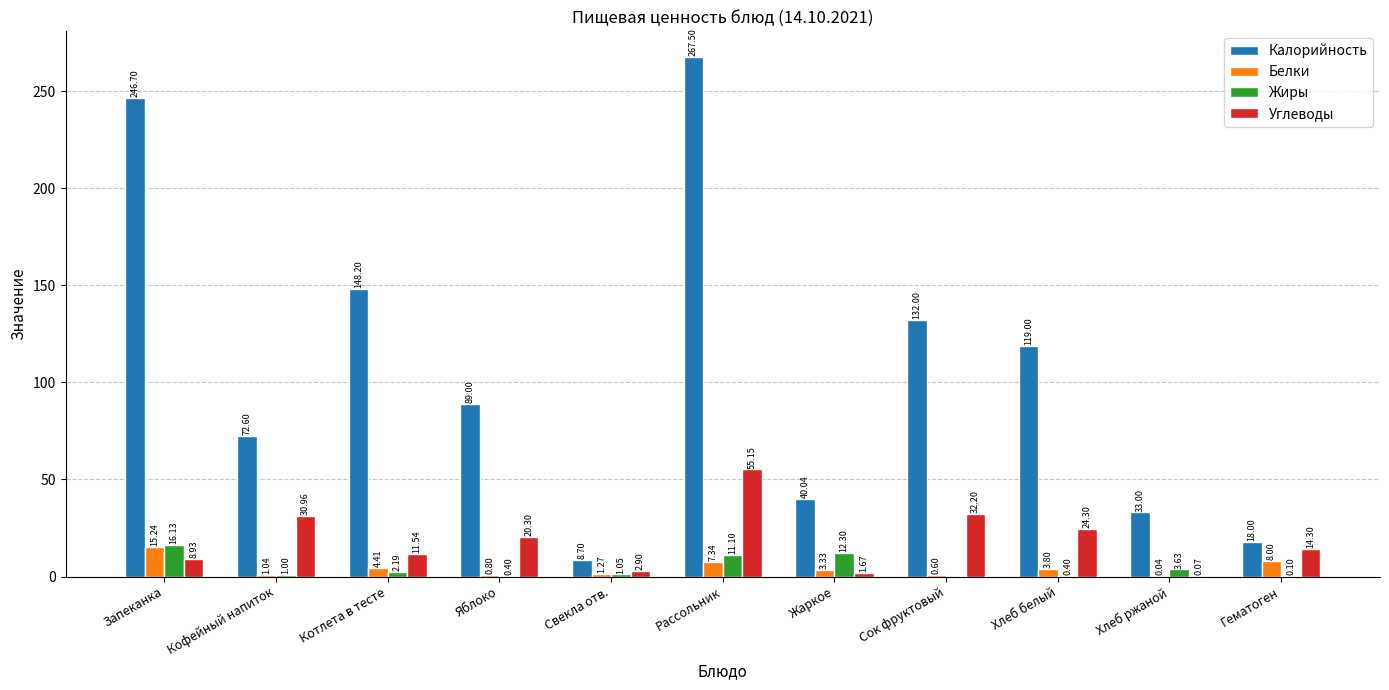

Read the Белки value at Кофейный напиток.

1.0